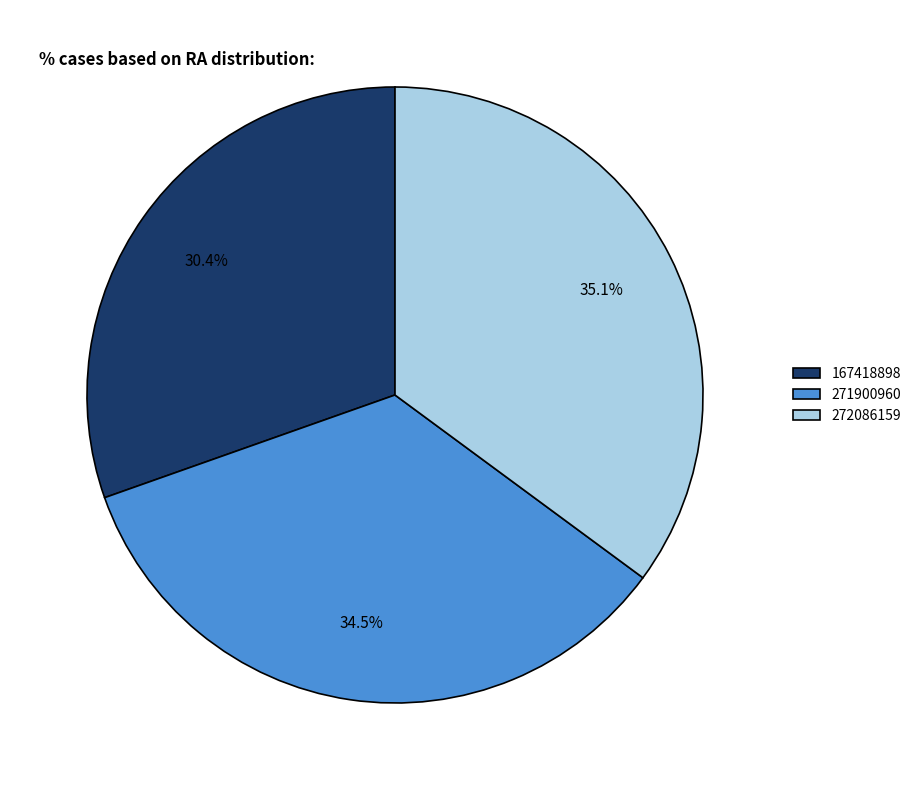

To the nearest percent, what percentage of the pie is 167418898?

30%